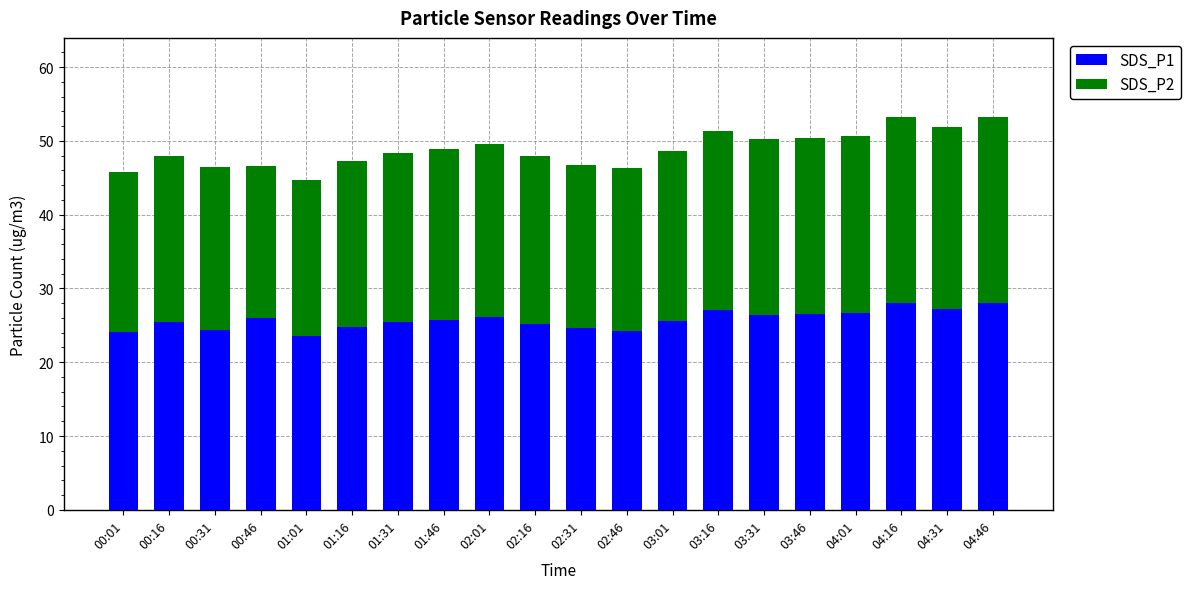

What is the total value across all series at 00:31?

46.4